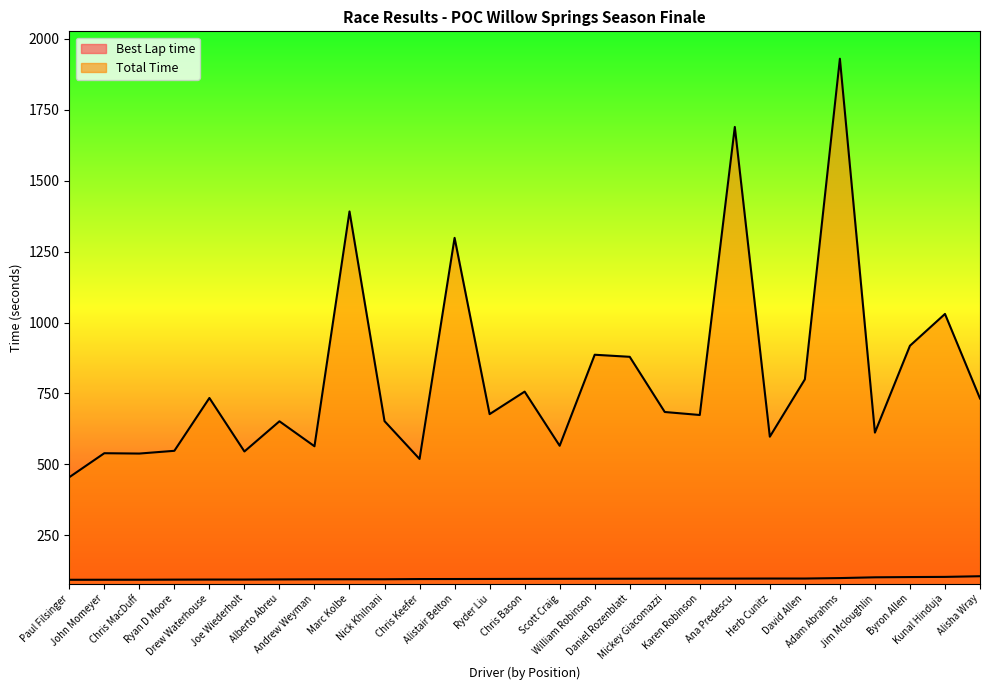

List the series in order of their overall mean, highest first.

Total Time, Best Lap time